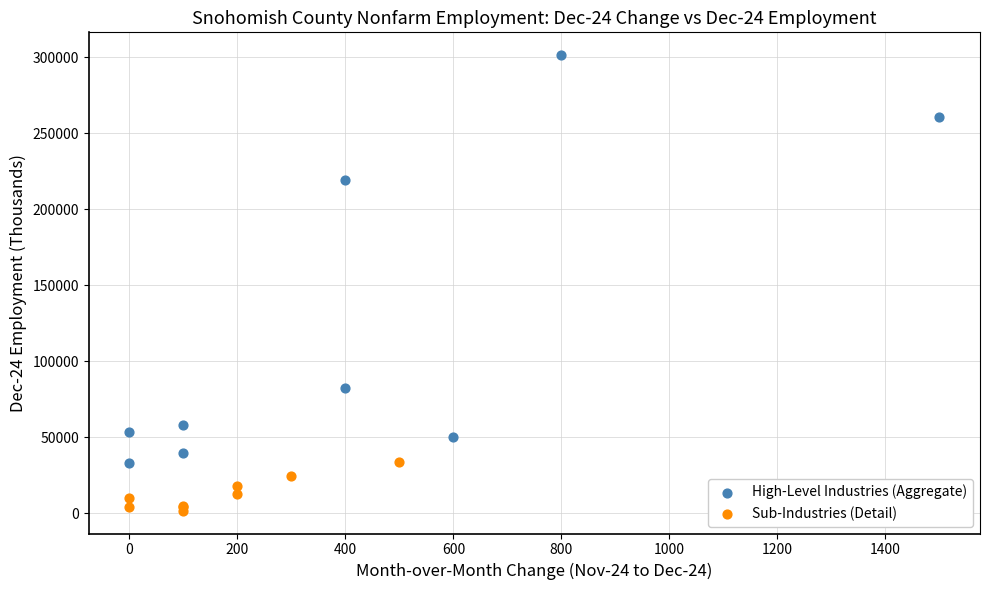

Which series has the largest Y range (max minus min)?

High-Level Industries (Aggregate)